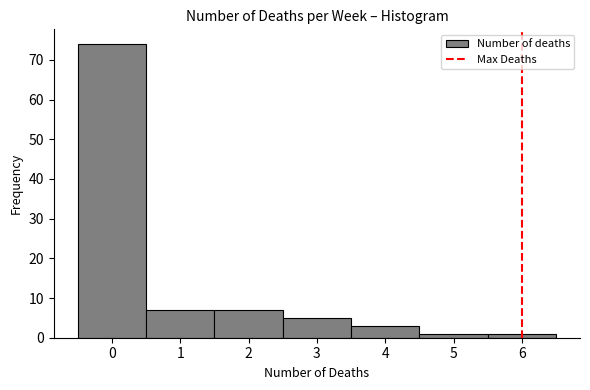

Reading left to right, transcribe this chart: for each bar, give the range it covers on the x-axis and its height. The values are not printed on the chart, so give them approximately, as read against the axis.

-0.5 to 0.5: 74
0.5 to 1.5: 7
1.5 to 2.5: 7
2.5 to 3.5: 5
3.5 to 4.5: 3
4.5 to 5.5: 1
5.5 to 6.5: 1